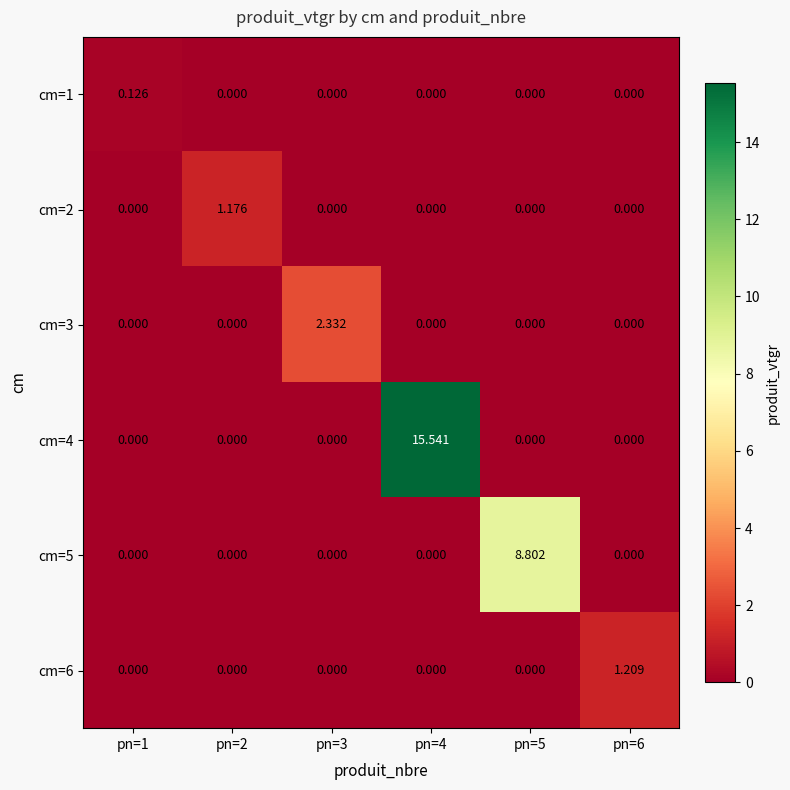

Is the value of cm=6 at pn=4 greater than the value of cm=4 at pn=4?

No